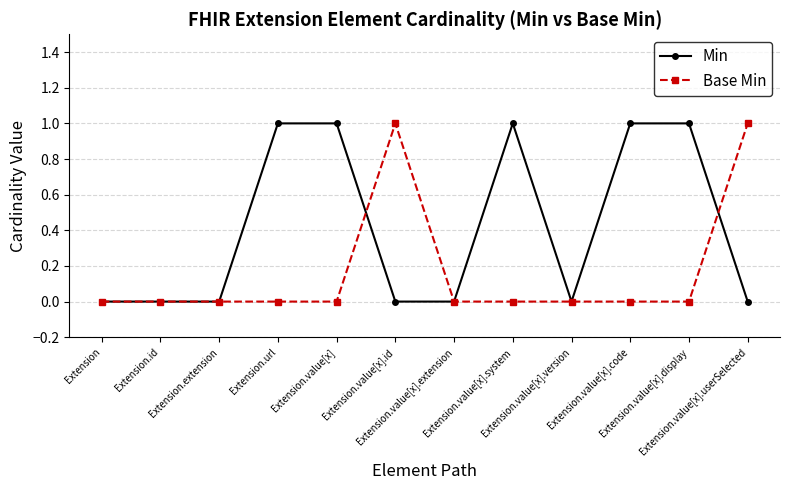

What is the value of the Base Min point at the 6th from the left?

1